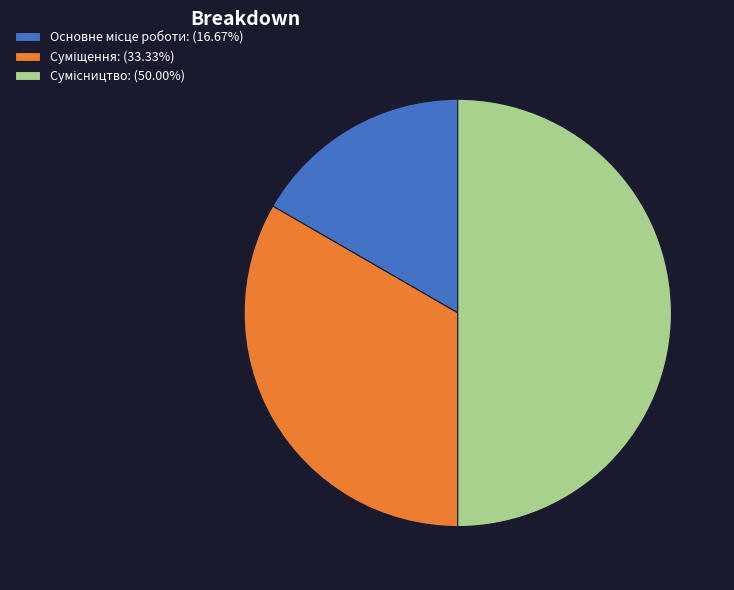

Which slice is the largest?

Сумісництво